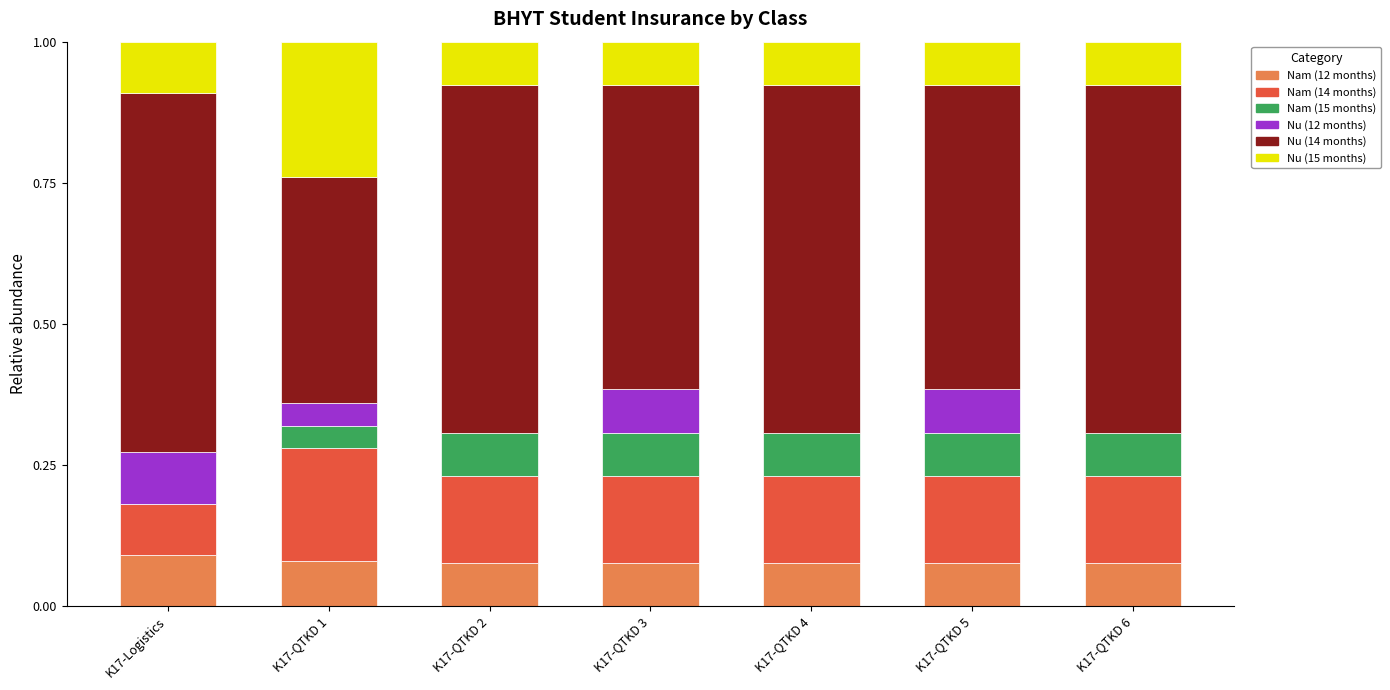

How many series are shown in this chart?

6